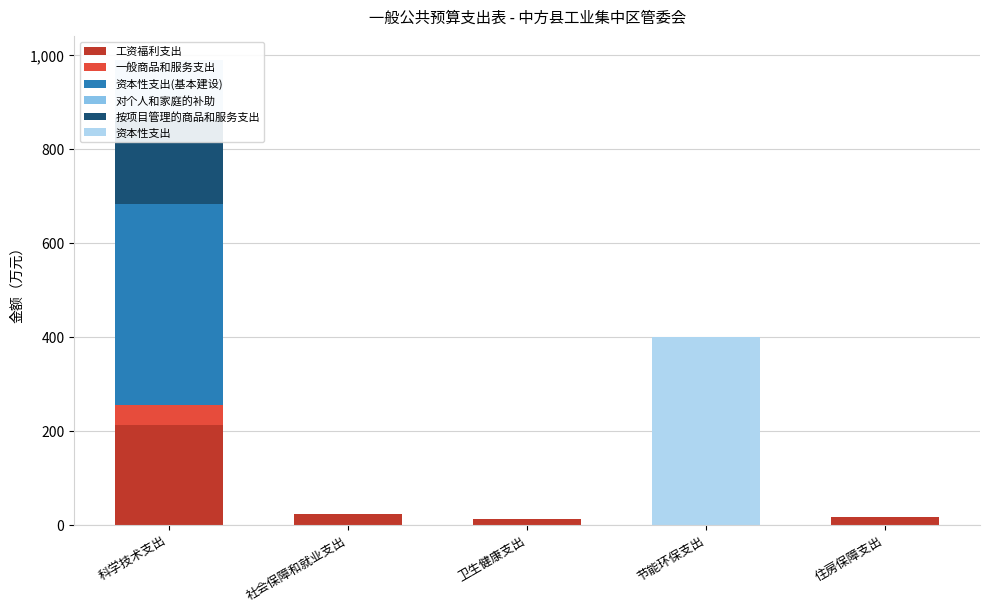

Reading right to left, what are all the values shown in this chart?

工资福利支出: 住房保障支出=16.2	节能环保支出=0.0	卫生健康支出=11.4	社会保障和就业支出=22.7	科学技术支出=211.8
一般商品和服务支出: 住房保障支出=0.0	节能环保支出=0.0	卫生健康支出=0.0	社会保障和就业支出=0.0	科学技术支出=44.1
资本性支出(基本建设): 住房保障支出=0.0	节能环保支出=0.0	卫生健康支出=0.0	社会保障和就业支出=0.0	科学技术支出=427.7
对个人和家庭的补助: 住房保障支出=0.0	节能环保支出=0.0	卫生健康支出=0.0	社会保障和就业支出=0.0	科学技术支出=0.3
按项目管理的商品和服务支出: 住房保障支出=0.0	节能环保支出=0.0	卫生健康支出=0.0	社会保障和就业支出=0.0	科学技术支出=182.4
资本性支出: 住房保障支出=0.0	节能环保支出=400.0	卫生健康支出=0.0	社会保障和就业支出=0.0	科学技术支出=124.7